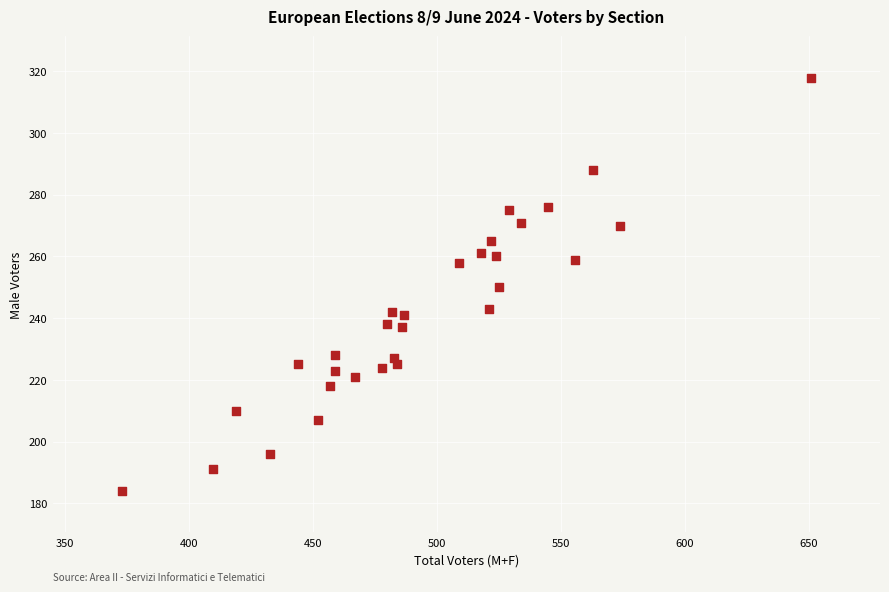

What is the range of Y values (max minus min)?

134